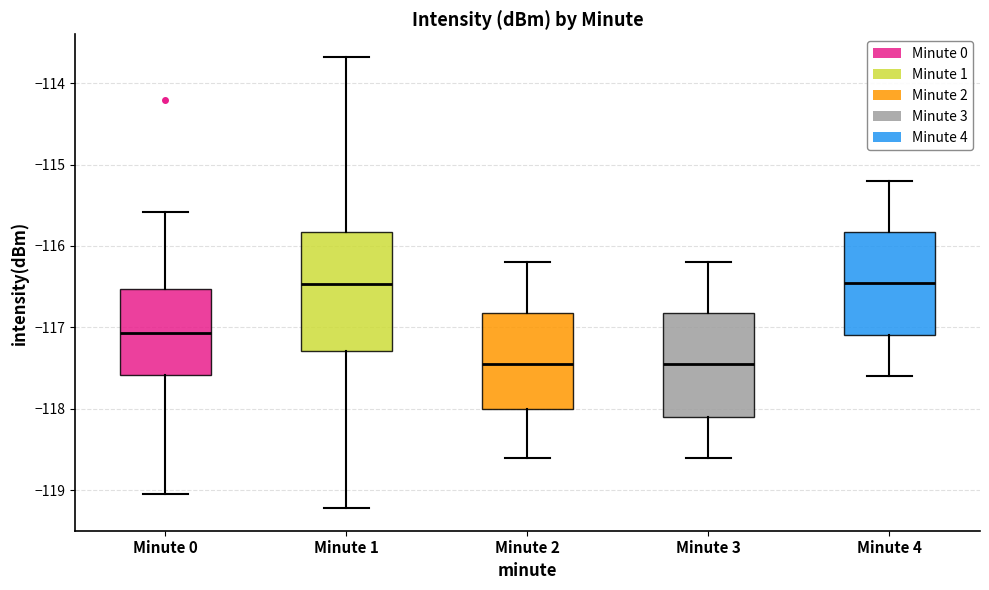

Reading left to right, read every box against the y-axis: the position of its median line, the range the box covers, and the ends of its whiskers. The values are not printed on the chart, so give them approximately, as read against the axis.

Minute 0: median -117.1, box -117.6 to -116.5, whiskers -119.1 to -115.6
Minute 1: median -116.5, box -117.3 to -115.8, whiskers -119.2 to -113.7
Minute 2: median -117.4, box -118.0 to -116.8, whiskers -118.6 to -116.2
Minute 3: median -117.4, box -118.1 to -116.8, whiskers -118.6 to -116.2
Minute 4: median -116.4, box -117.1 to -115.8, whiskers -117.6 to -115.2